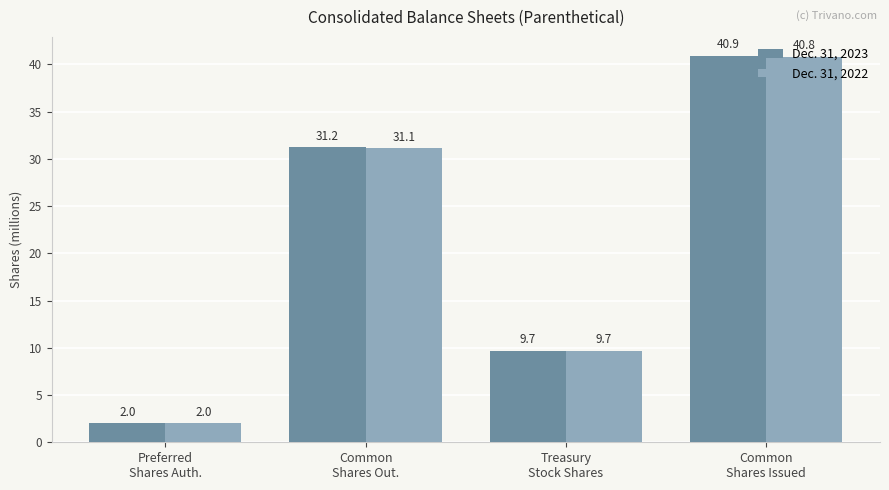

What is the difference between the maximum and minimum values in the Dec. 31, 2022 series?

38.8